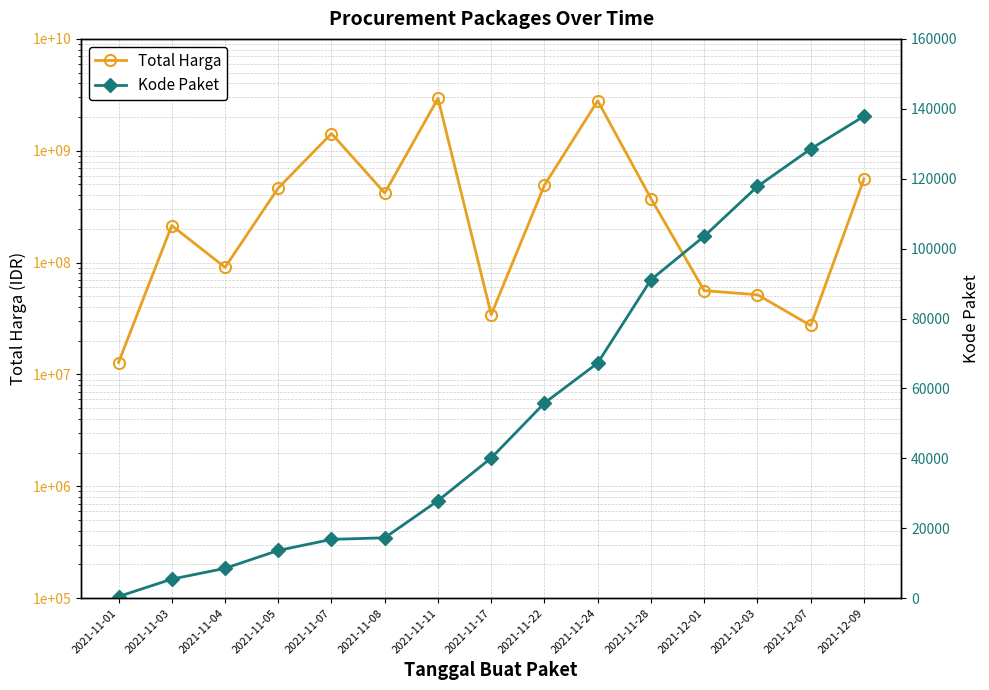

How many values in the Total Harga series exceed 373404000?

7